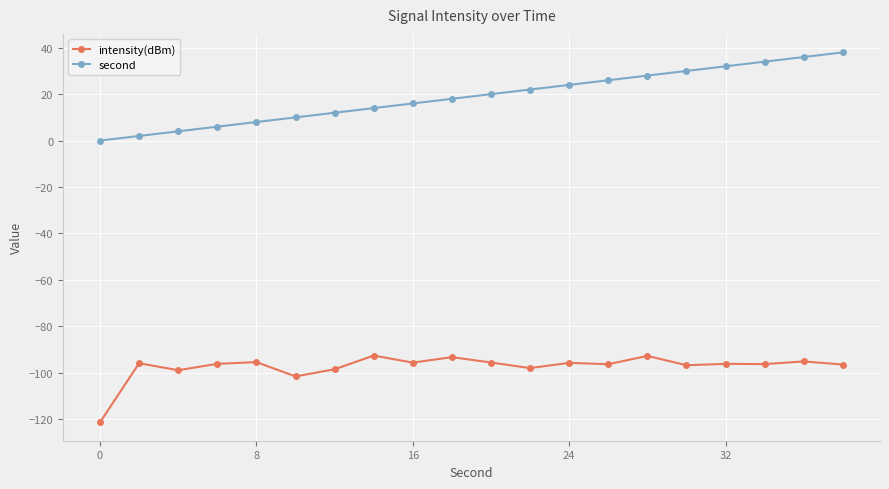

True or false: second and intensity(dBm) intersect in this chart.

False